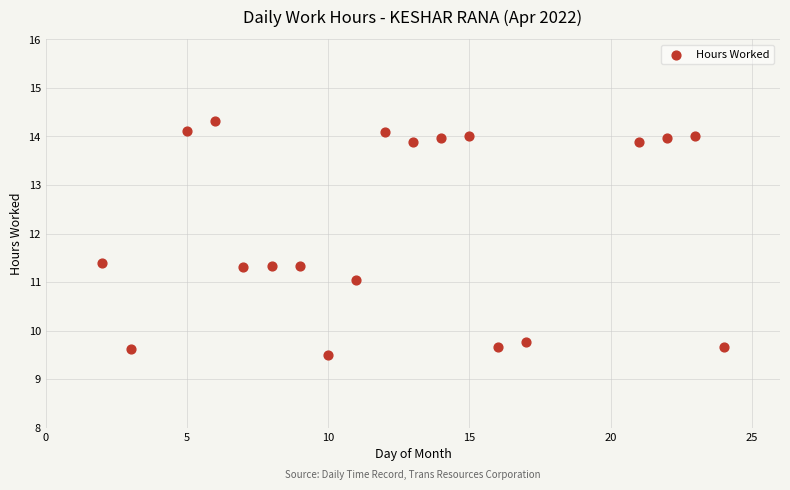

What is the range of Y values (max minus min)?

4.8